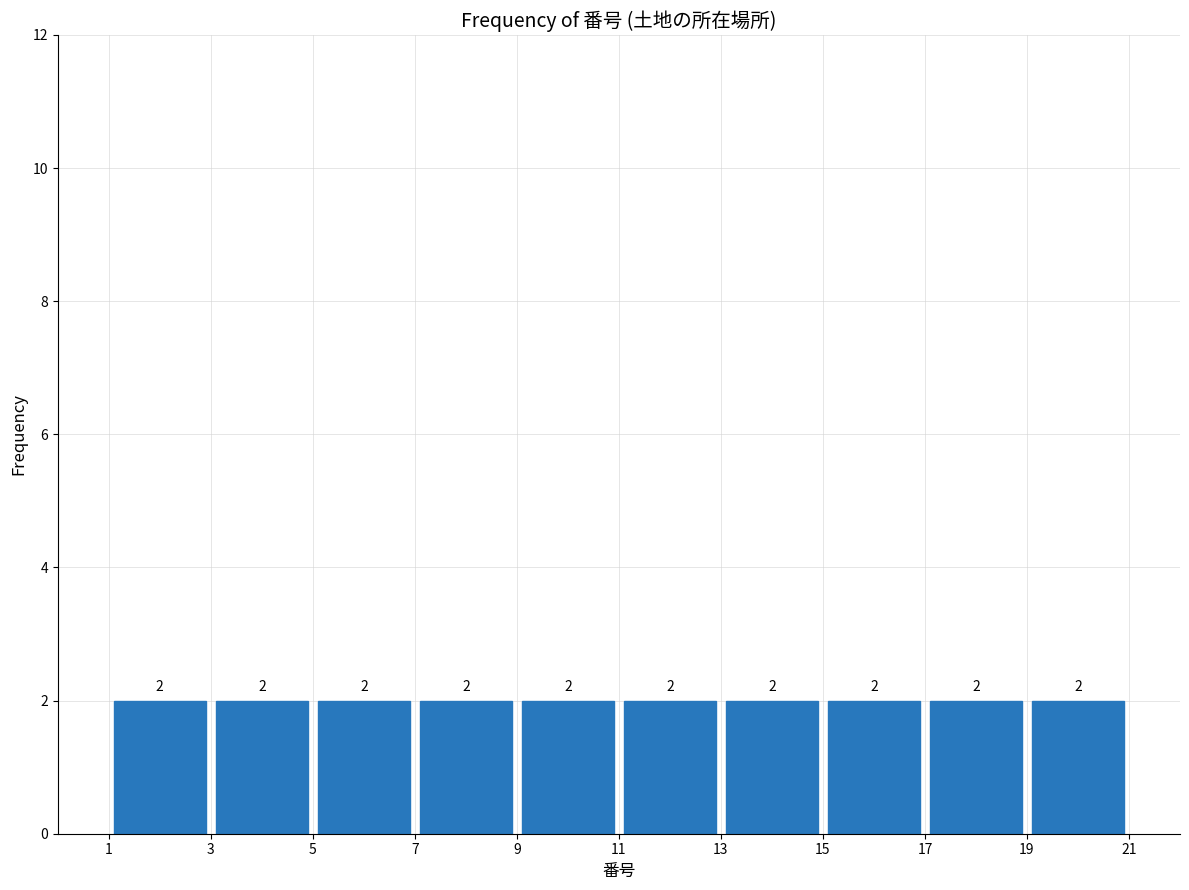

Reading left to right, transcribe this chart: for each bar, give the range it covers on the x-axis and its height.

1 to 3: 2
3 to 5: 2
5 to 7: 2
7 to 9: 2
9 to 11: 2
11 to 13: 2
13 to 15: 2
15 to 17: 2
17 to 19: 2
19 to 21: 2